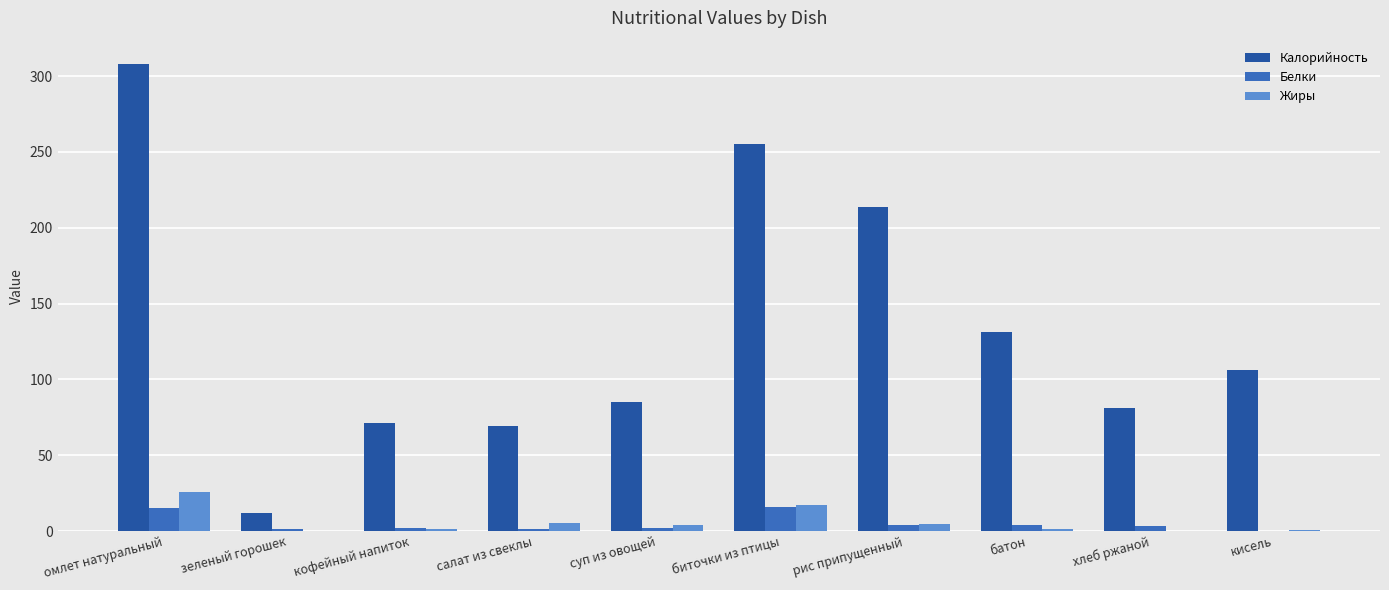

What is the sum of all Жиры values?

59.9